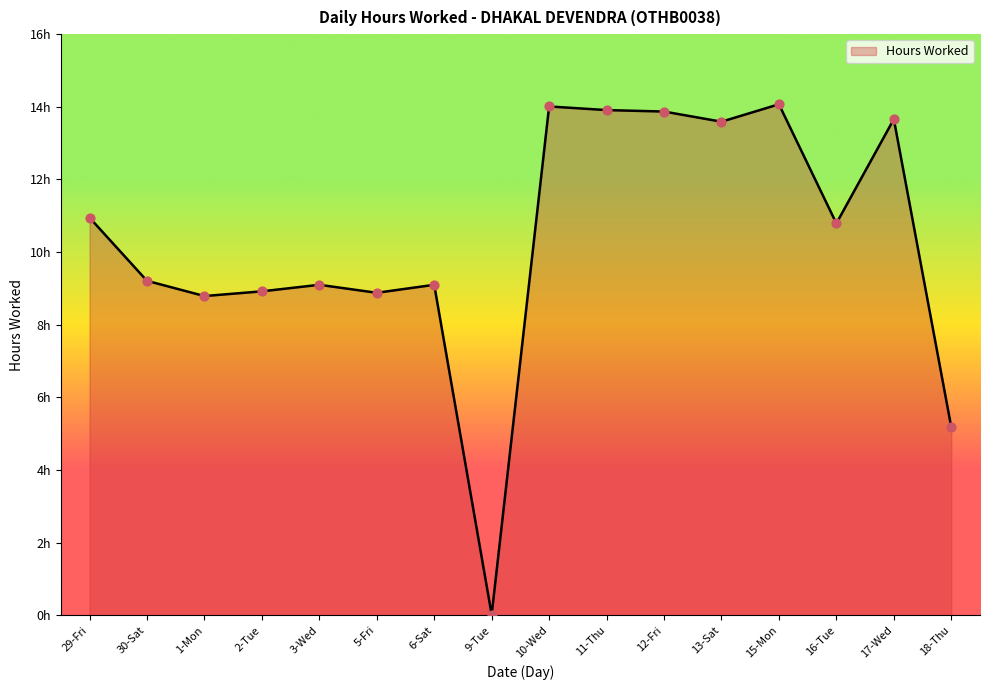

Approximately how many times larger is the value at 13-Sat compared to 6-Sat?

1.5